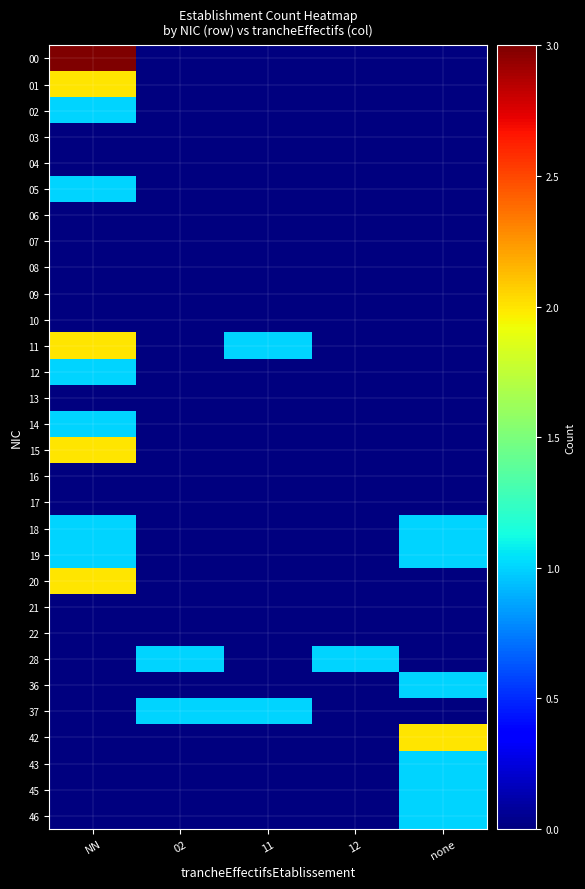

Which series has the largest range (max minus min)?

00